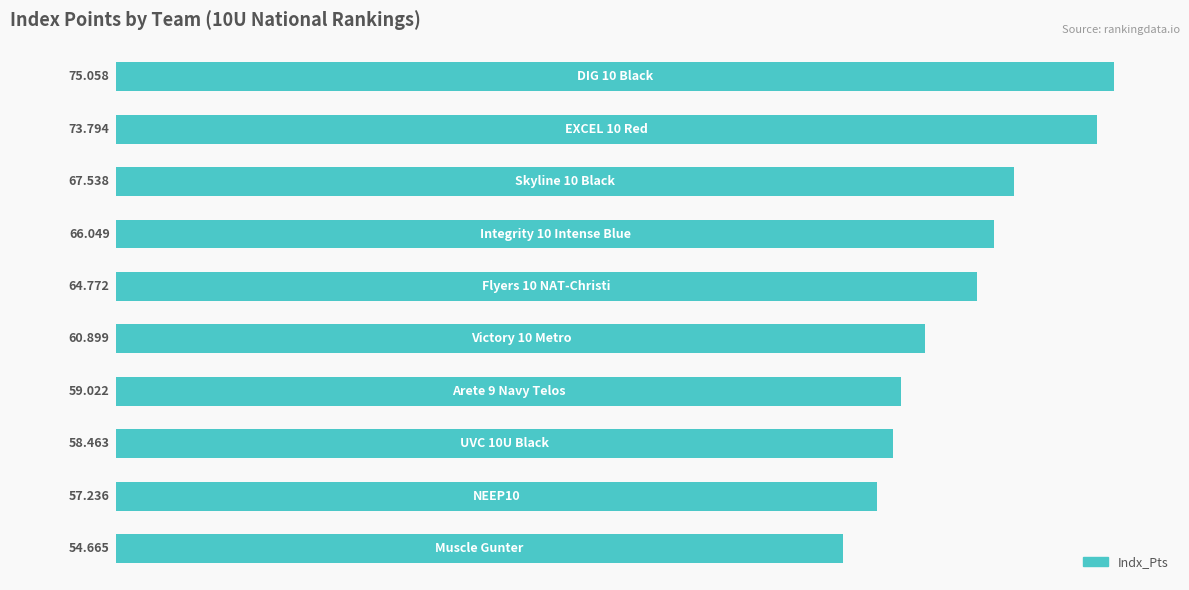

What is the greatest value displayed?

75.1